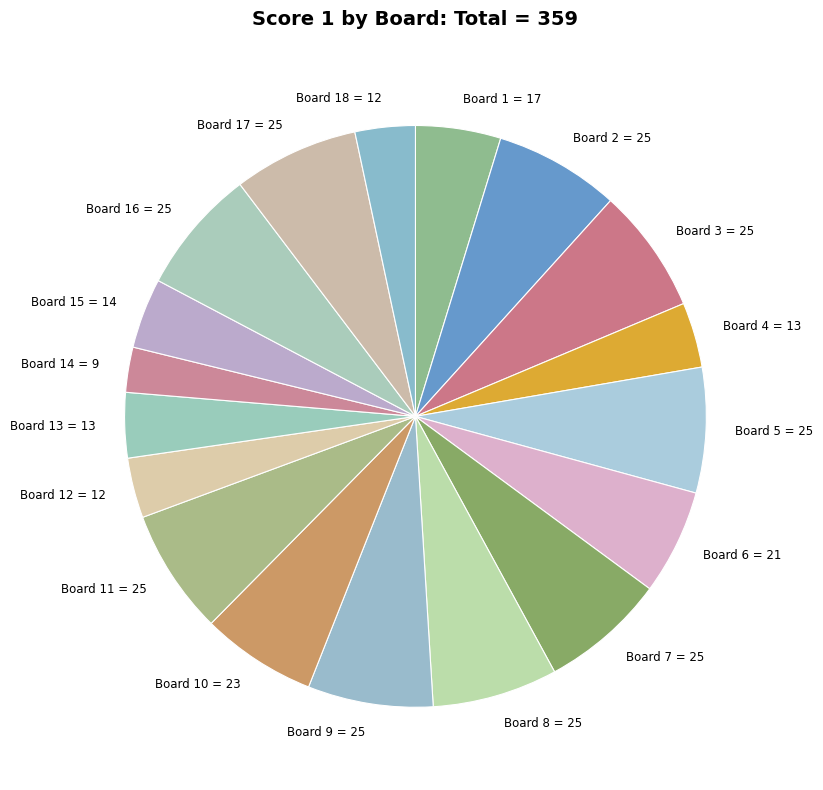

Which slice is the smallest?

Board 14 = 9